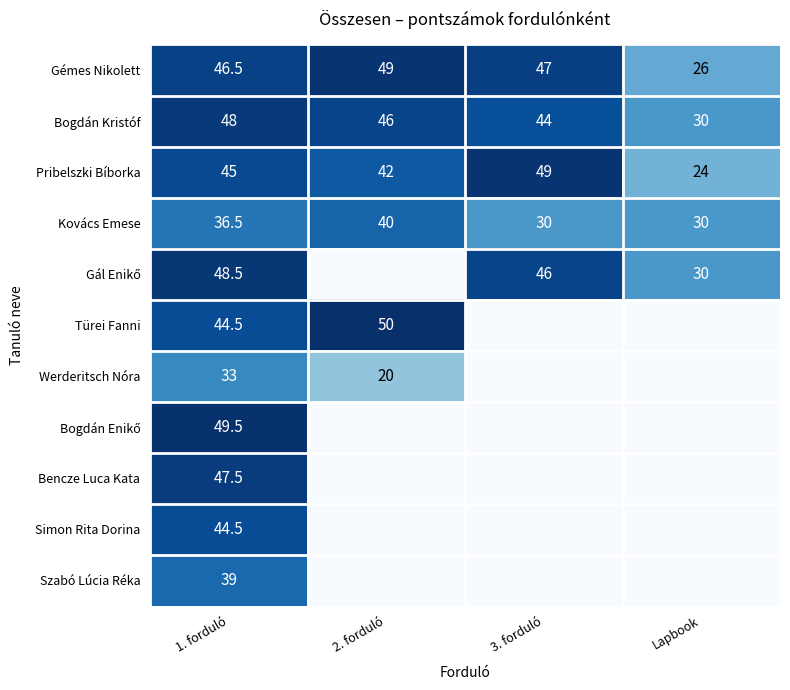

At which label is Bogdán Kristóf closest to 39?

3. forduló